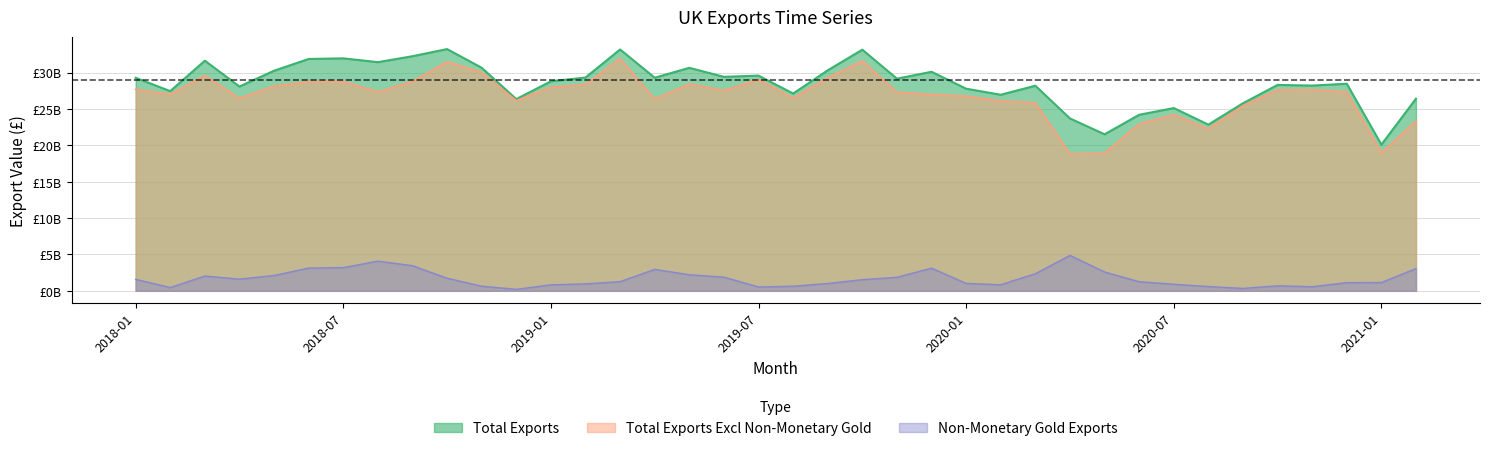

What value does the Total Exports Excl Non-Monetary Gold series have at 2019-11?

27.3